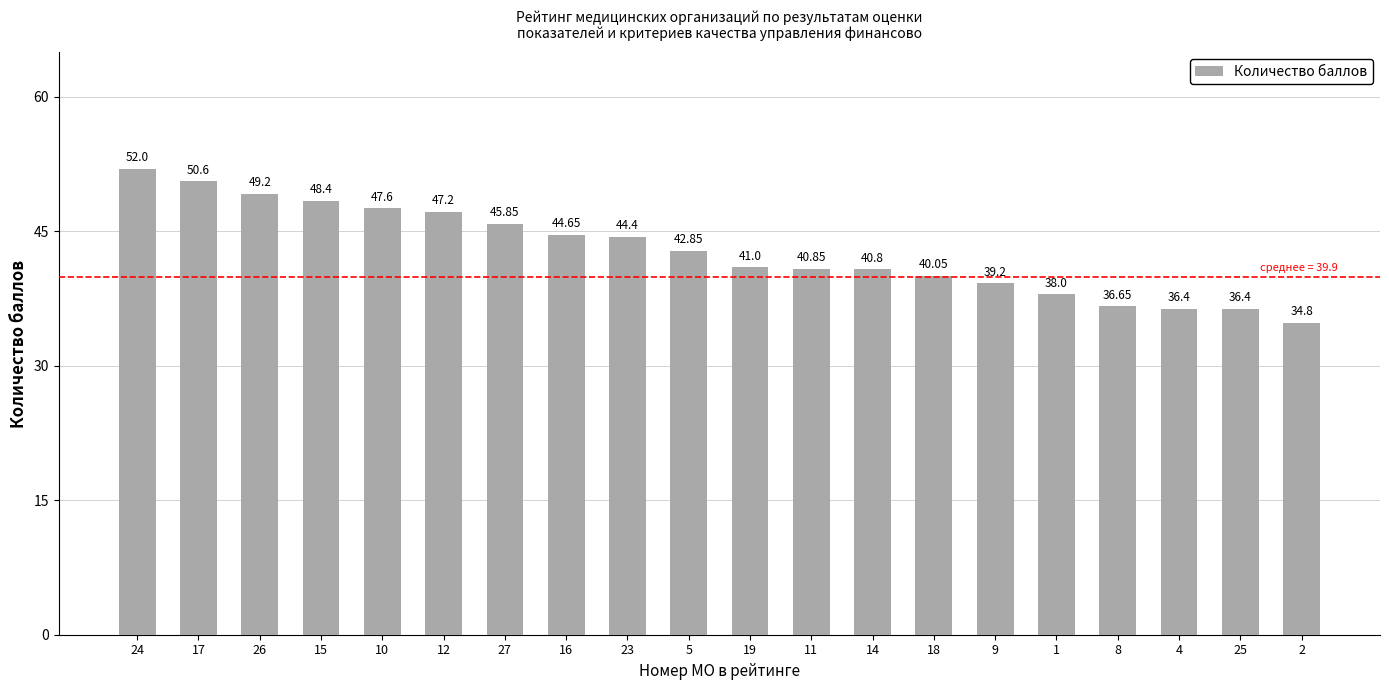

What is the average value?

42.8